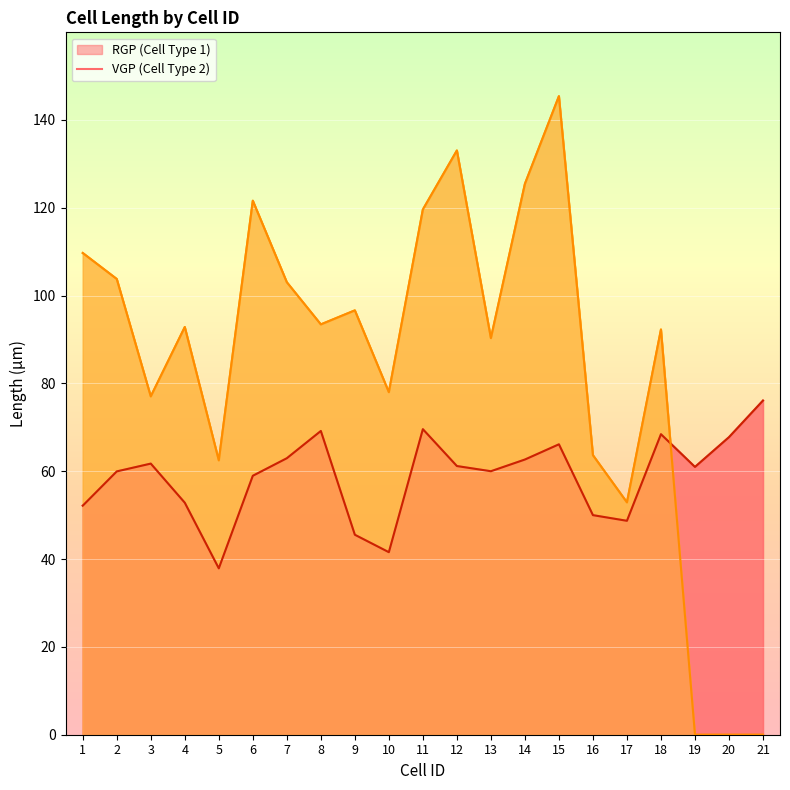

Reading left to right, list all the values displayed in this chart.

RGP: 1=52.2	2=60.0	3=61.7	4=52.8	5=37.9	6=59.0	7=63.0	8=69.2	9=45.5	10=41.6	11=69.6	12=61.2	13=60.0	14=62.7	15=66.1	16=50.0	17=48.7	18=68.4	19=61.0	20=67.8	21=76.1
VGP: 1=109.7	2=103.8	3=77.0	4=92.8	5=62.5	6=121.6	7=103.0	8=93.4	9=96.6	10=78.0	11=119.6	12=133.0	13=90.3	14=125.4	15=145.4	16=63.7	17=52.9	18=92.3	19=0.0	20=0.0	21=0.0